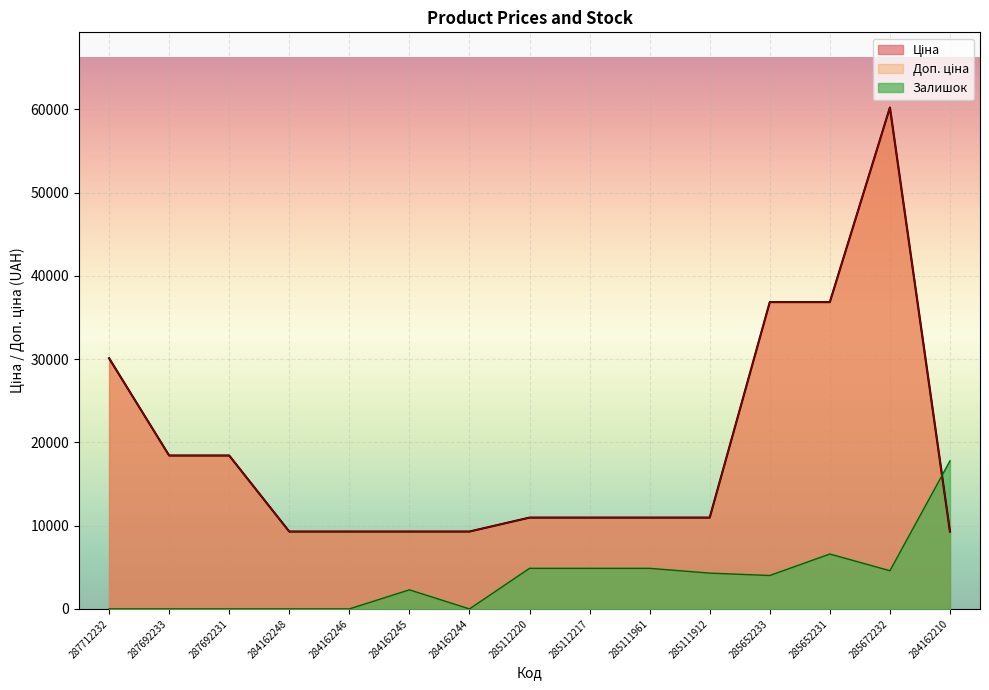

Which series has the largest total across all categories?

Ціна